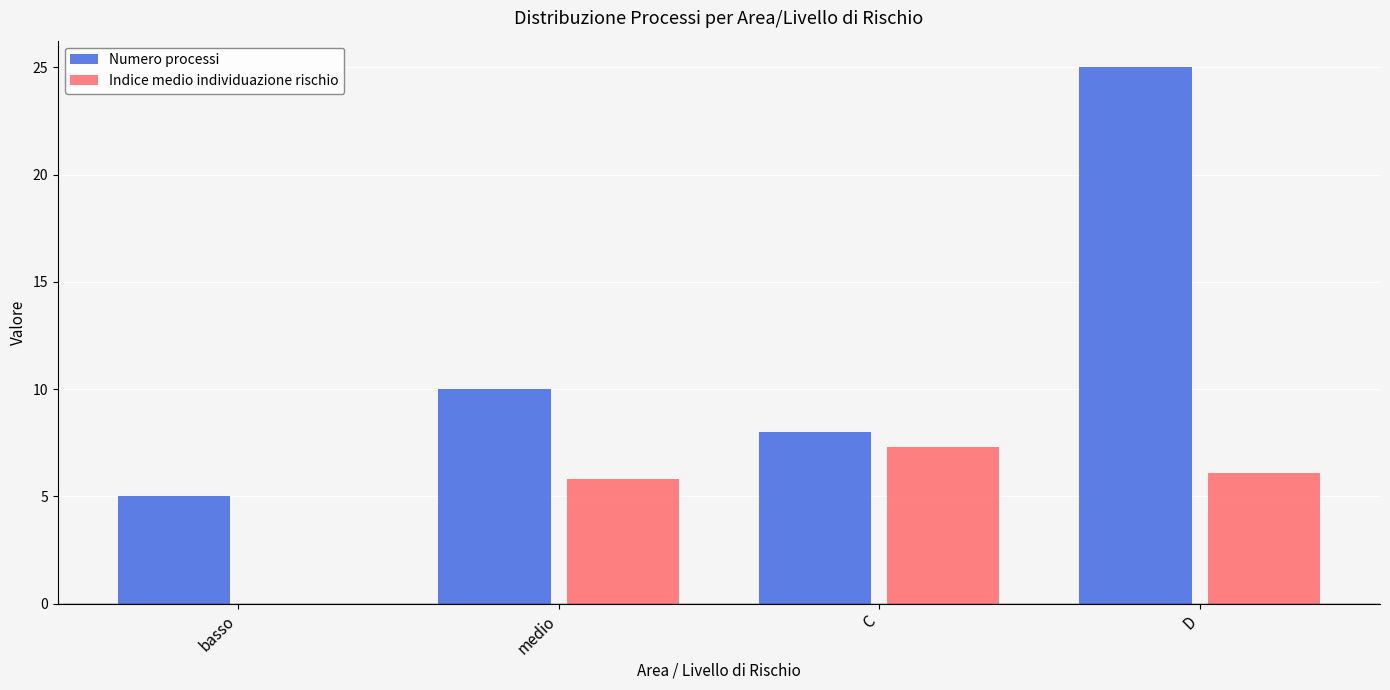

Read the Numero processi value at medio.

10.0